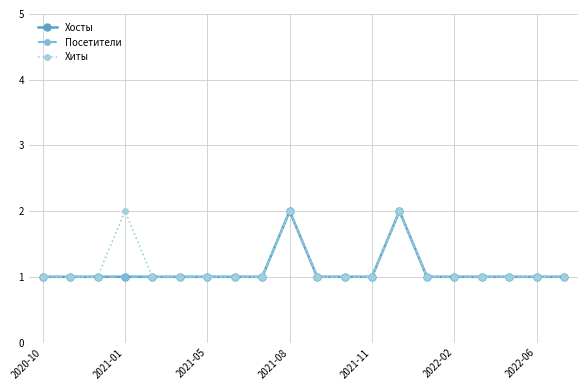

Is this an area chart (filled region under the line)?

No